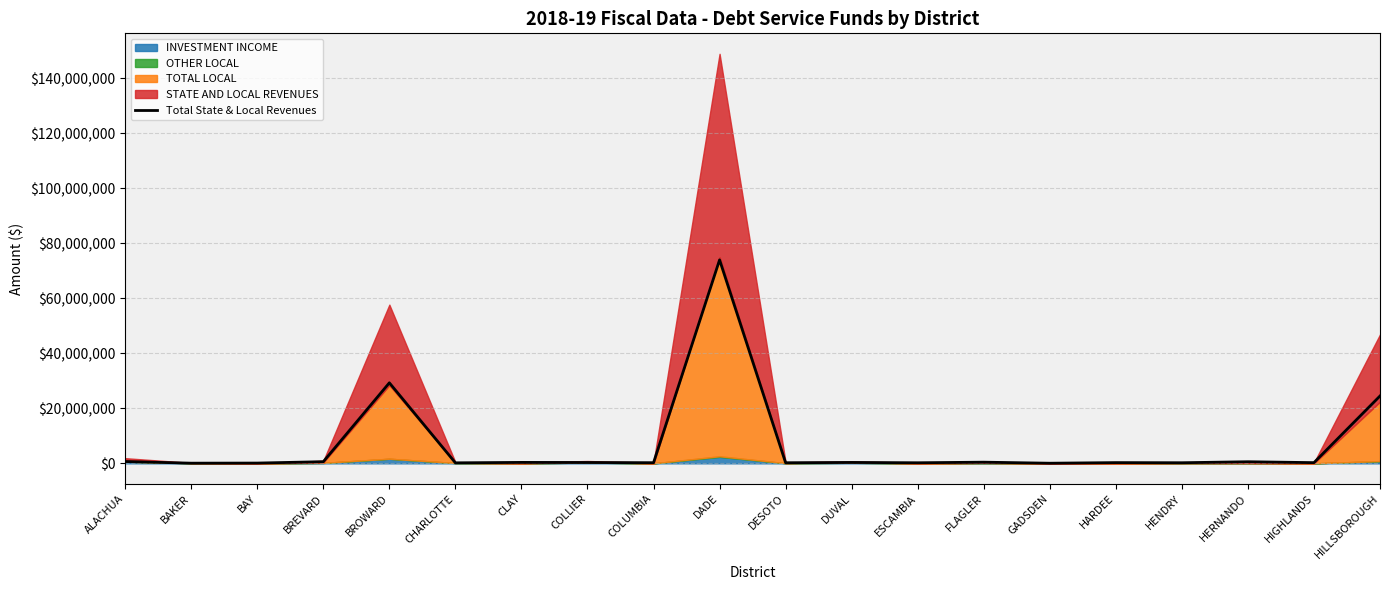

Rank the categories by value from lowest to highest.

GADSDEN, BAKER, BAY, CHARLOTTE, ESCAMBIA, HENDRY, DESOTO, COLUMBIA, HIGHLANDS, HARDEE, COLLIER, DUVAL, CLAY, FLAGLER, HERNANDO, BREVARD, ALACHUA, HILLSBOROUGH, BROWARD, DADE